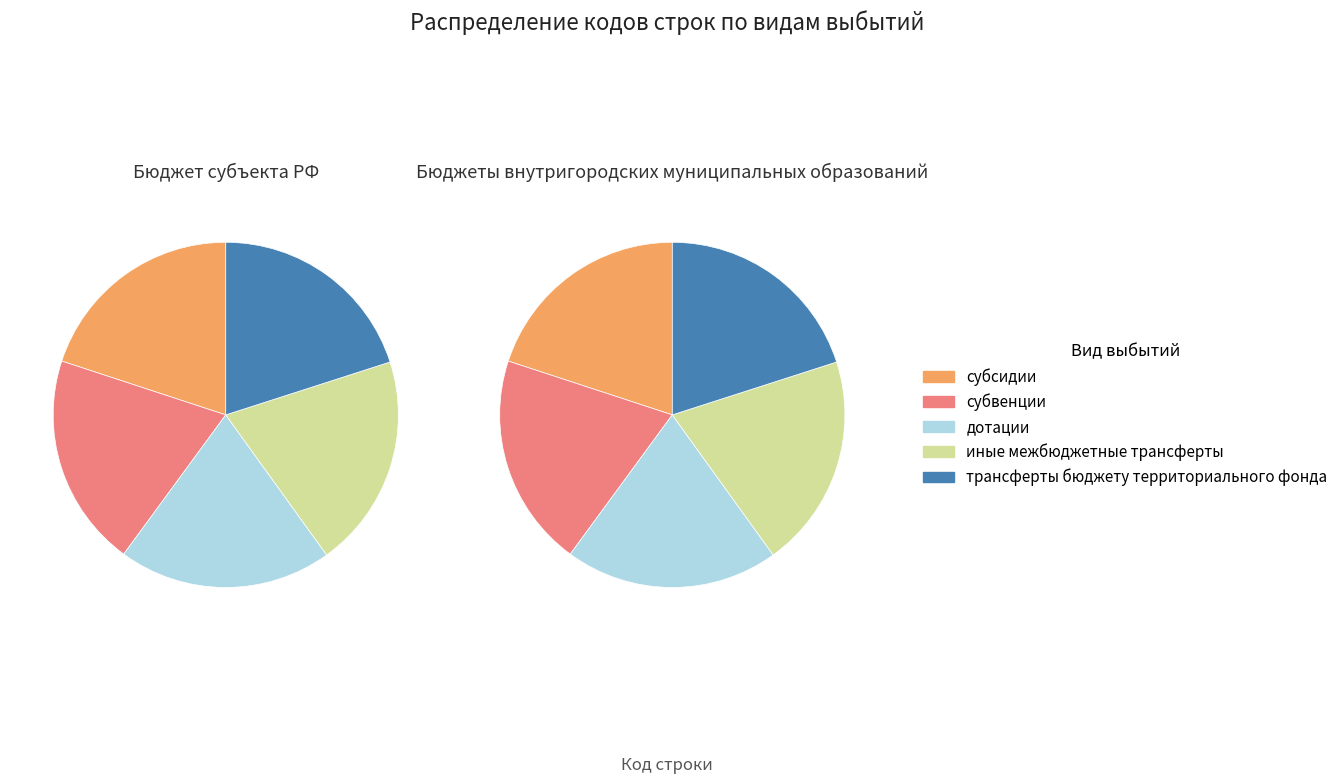

Rank the series at субсидии from highest to lowest value.

трансферты бюджету территориального фонда, иные межбюджетные трансферты, дотации, субвенции, субсидии